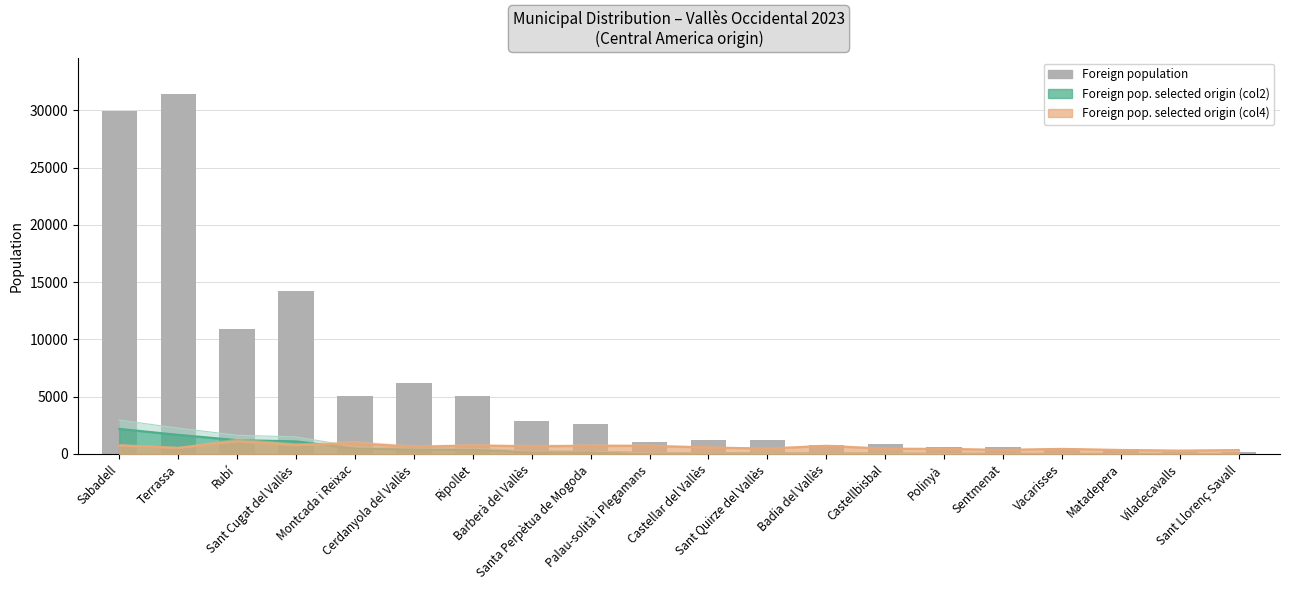

The value at Barberà del Vallès is 1467. True or false?

False